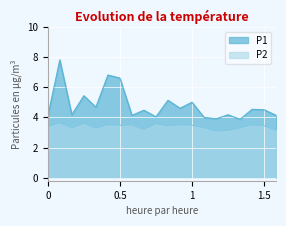

How many lines are shown in the chart?

2